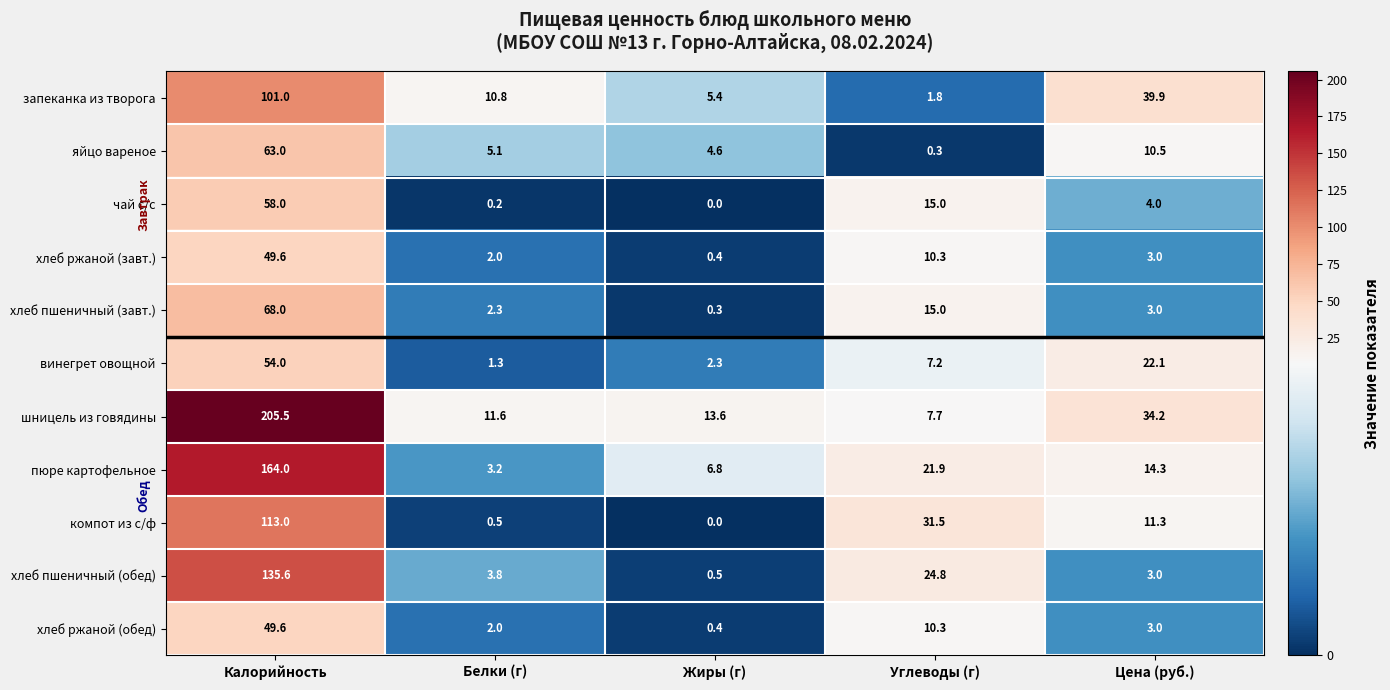

What is the average value of the чай с/с series?

15.4